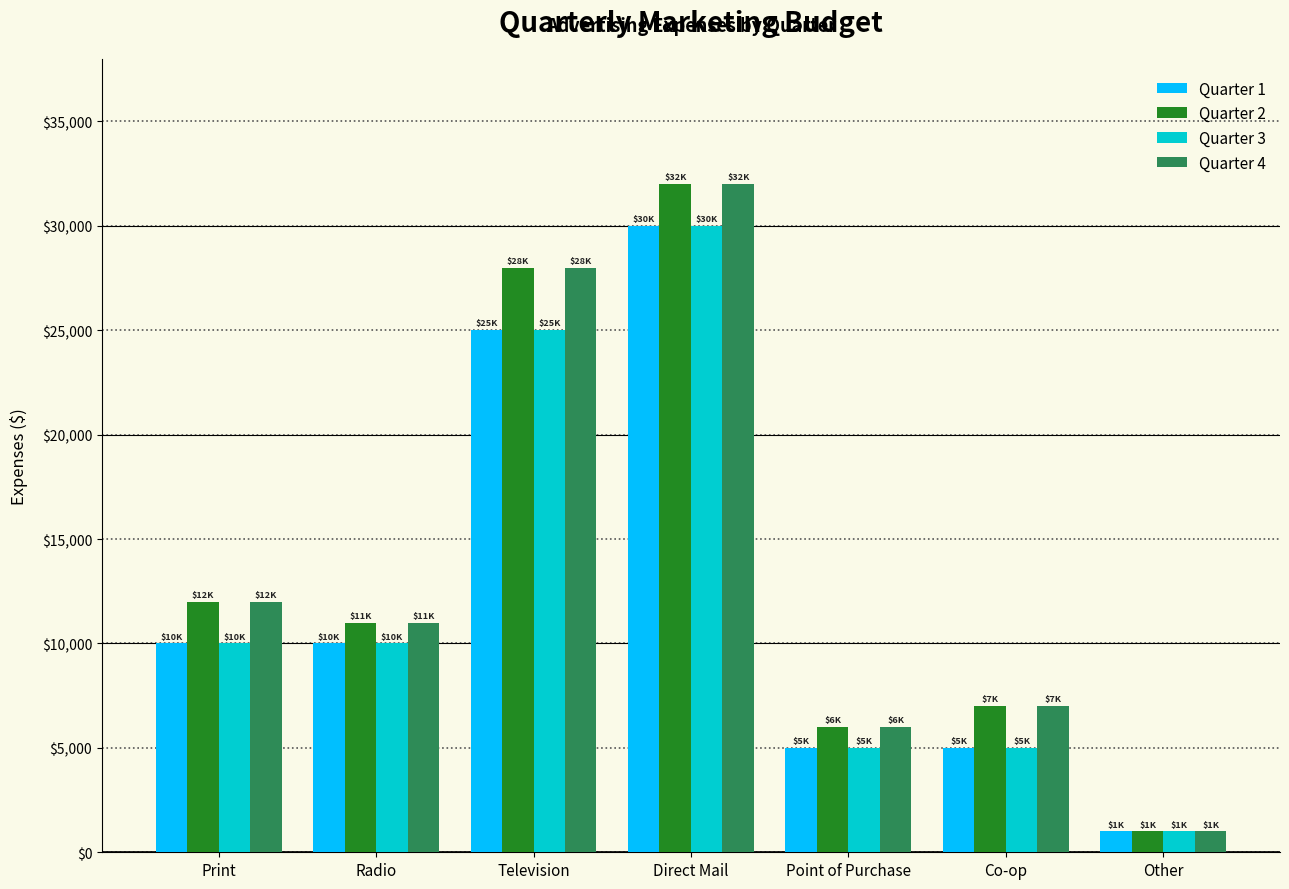

The value of Quarter 1 at Radio is 5696. True or false?

False